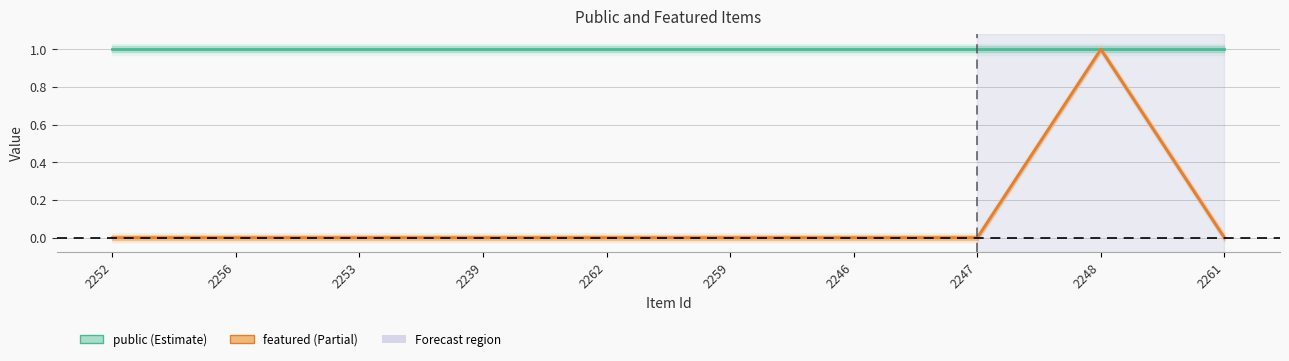

Which has a higher value, 2256 or 2253?

2256